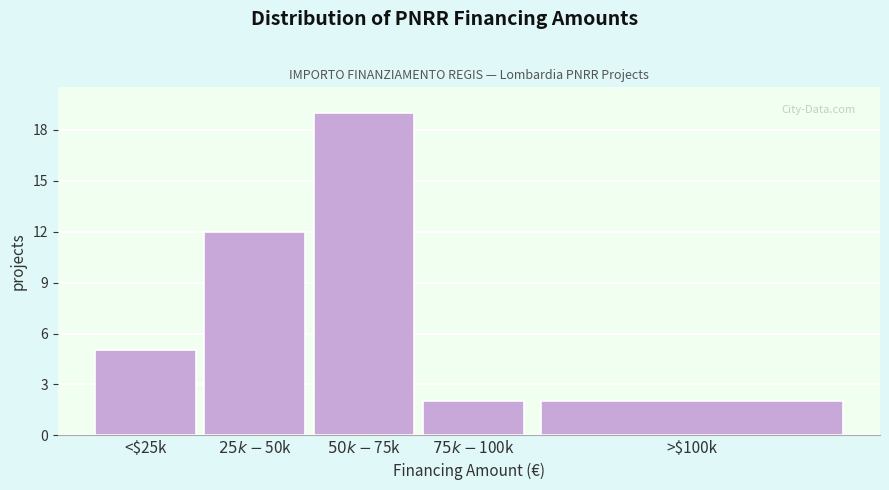

Reading left to right, what are all the values shown in this chart?

5	12	19	2	2